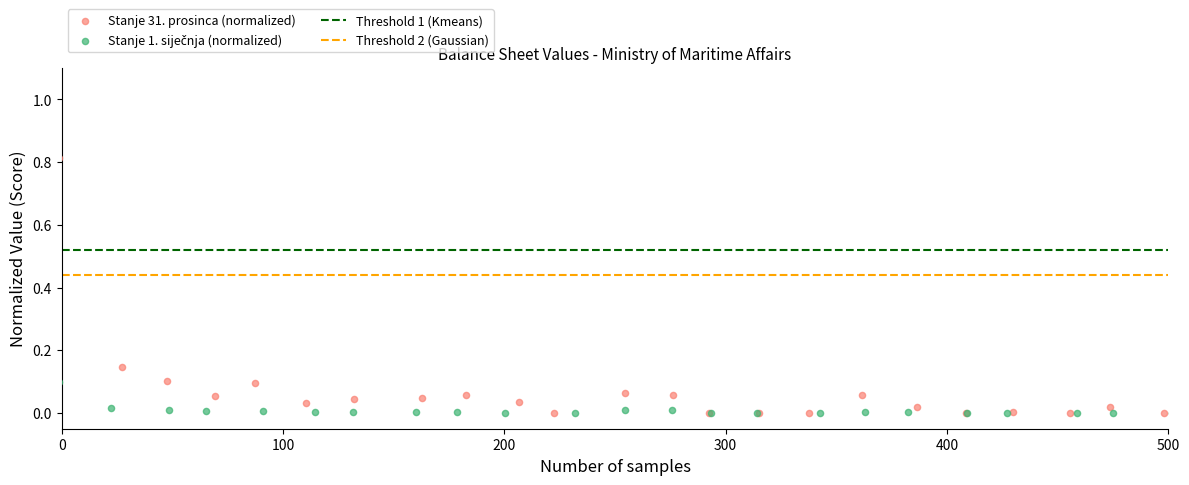

Which series has the largest Y range (max minus min)?

Stanje 31. prosinca (normalized)